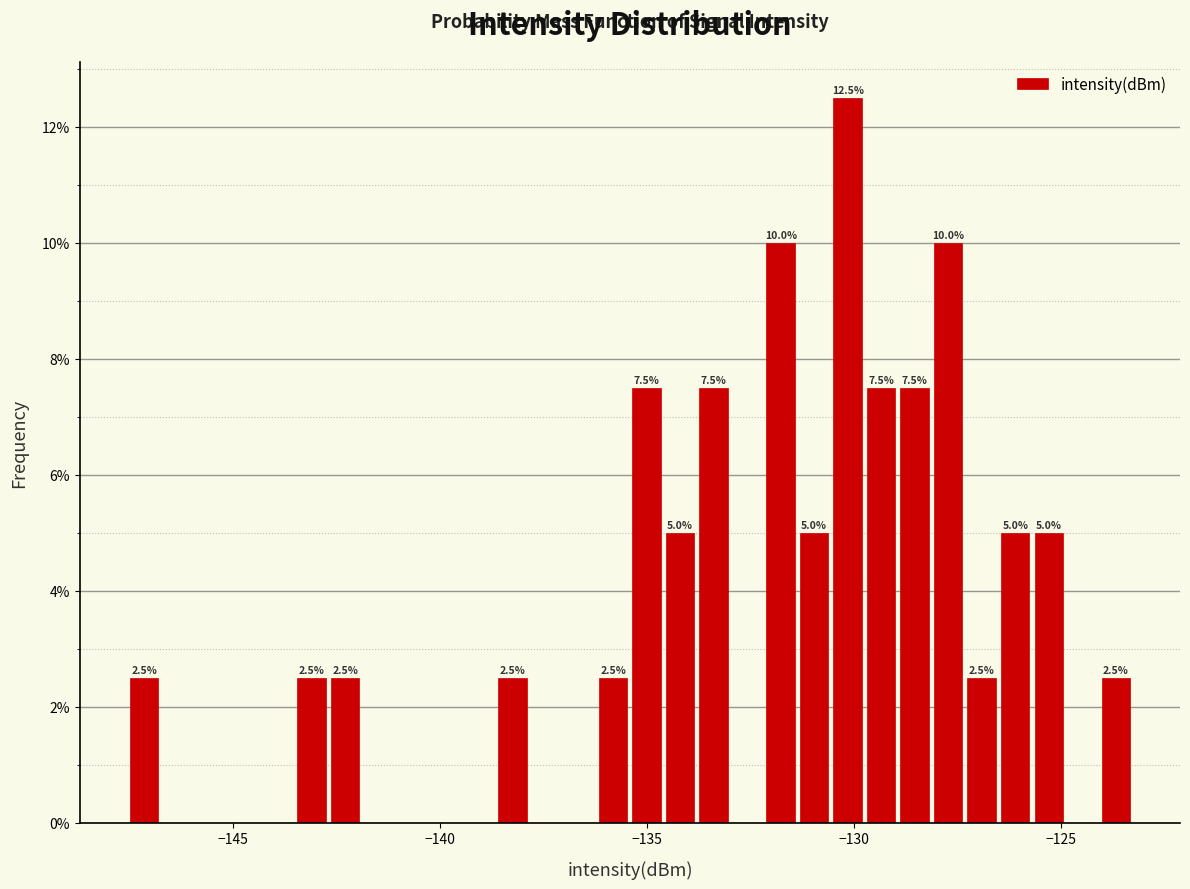

Read against the x-axis, roughly where is the centre of the tallest bar?

-130.0